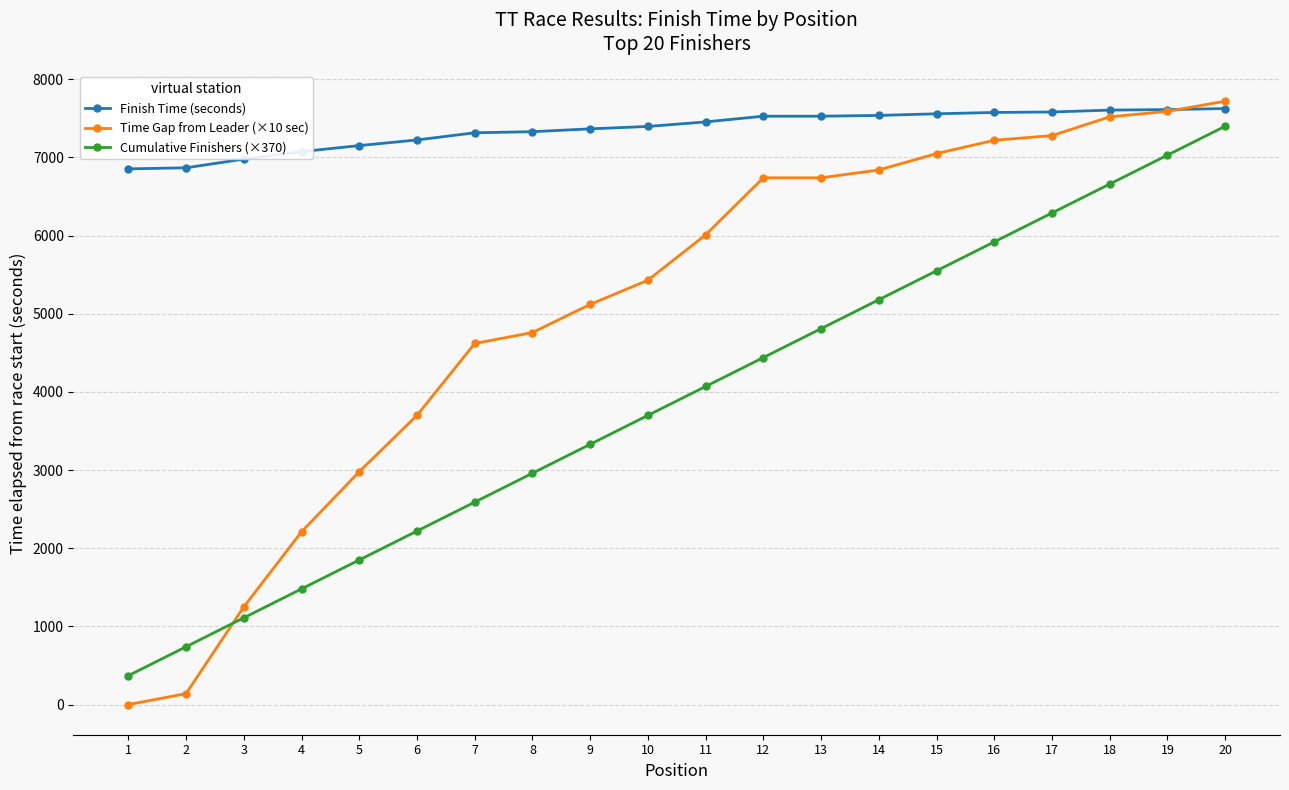

The value of Finish Time (seconds) at 9 is 7366. True or false?

True